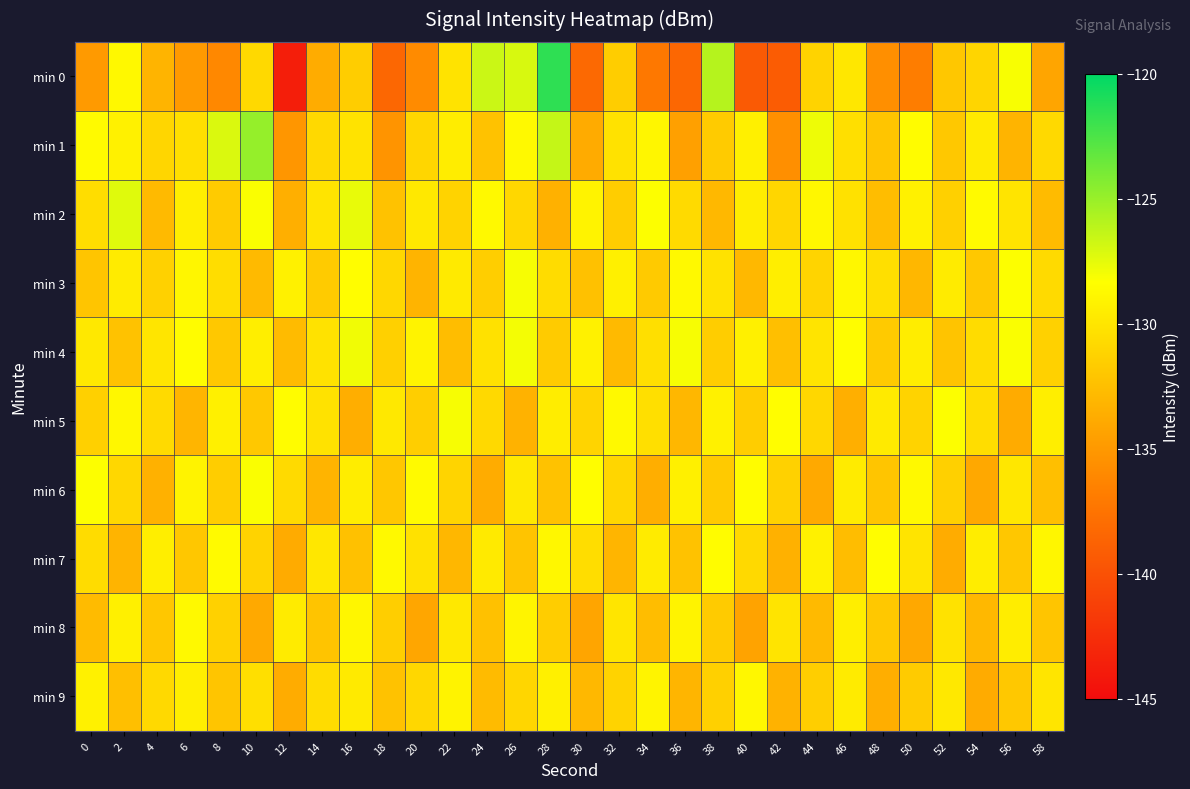

Which series changed the most between 10 and 26?

min 8